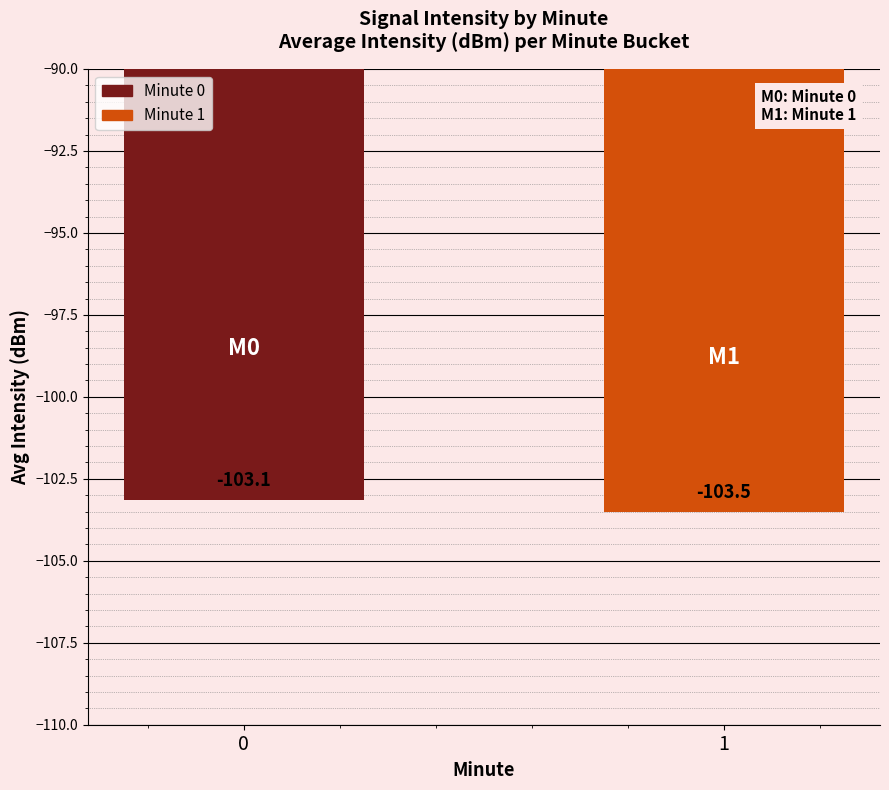

What is the change in value from 0 to 1?

-0.4